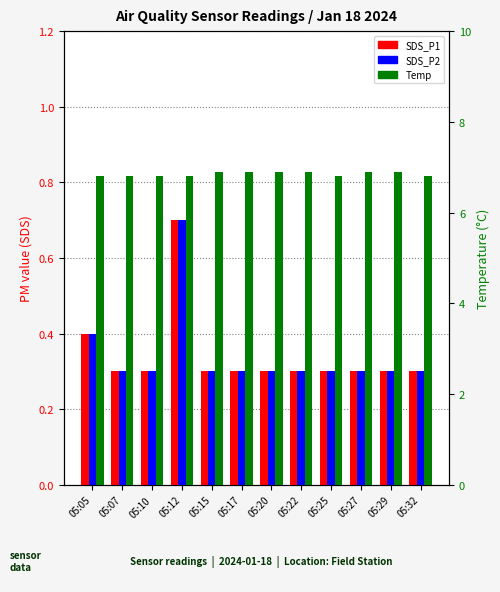

What is the total value across all series at 05:05?

7.6